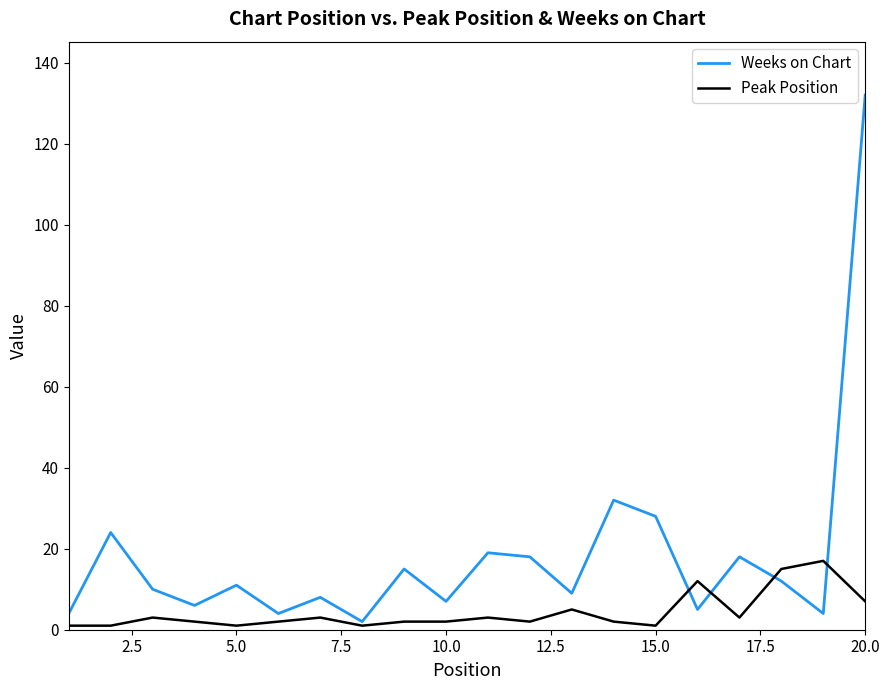

Which series has the widest spread of values?

Weeks on Chart